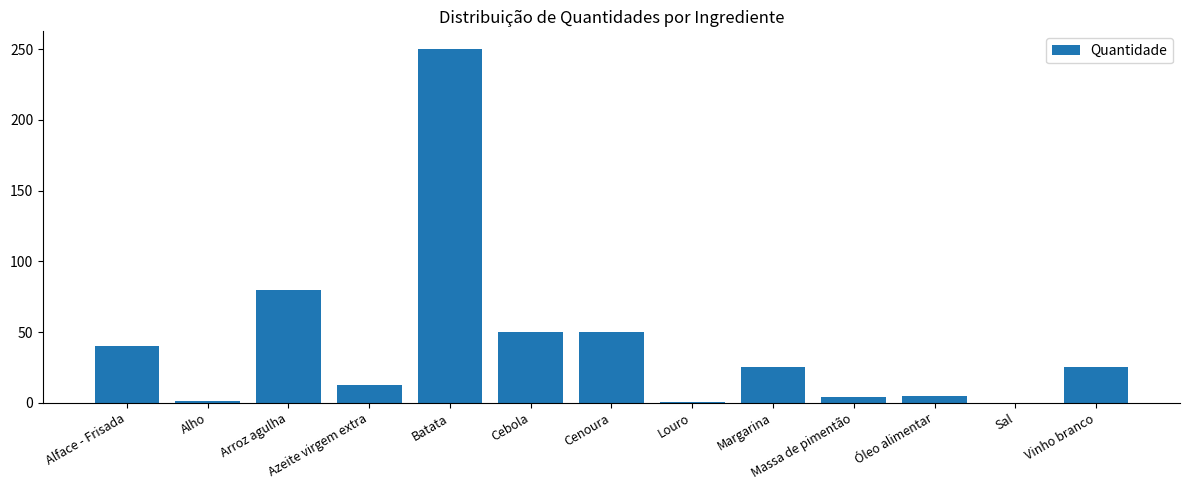

Are the bars grouped side by side (vs. stacked)?

No